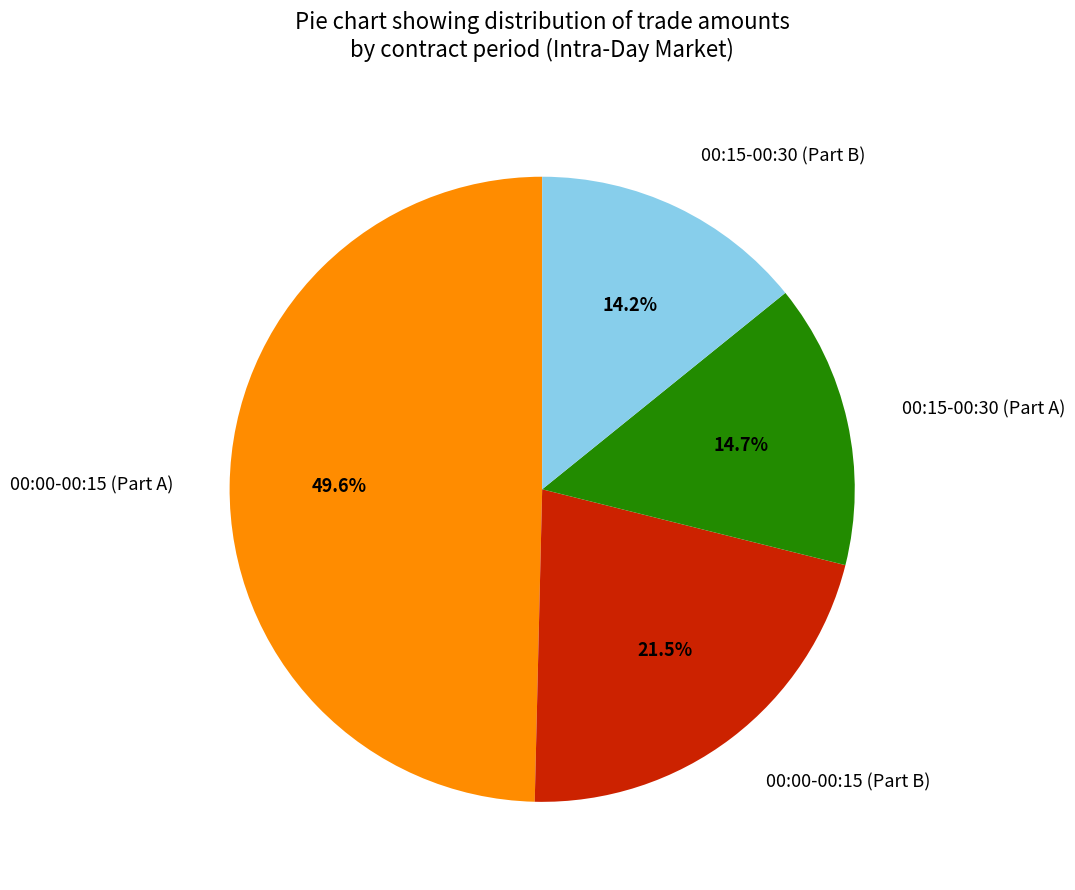

Which has a higher value, 00:15-00:30 (Part A) or 00:15-00:30 (Part B)?

00:15-00:30 (Part A)